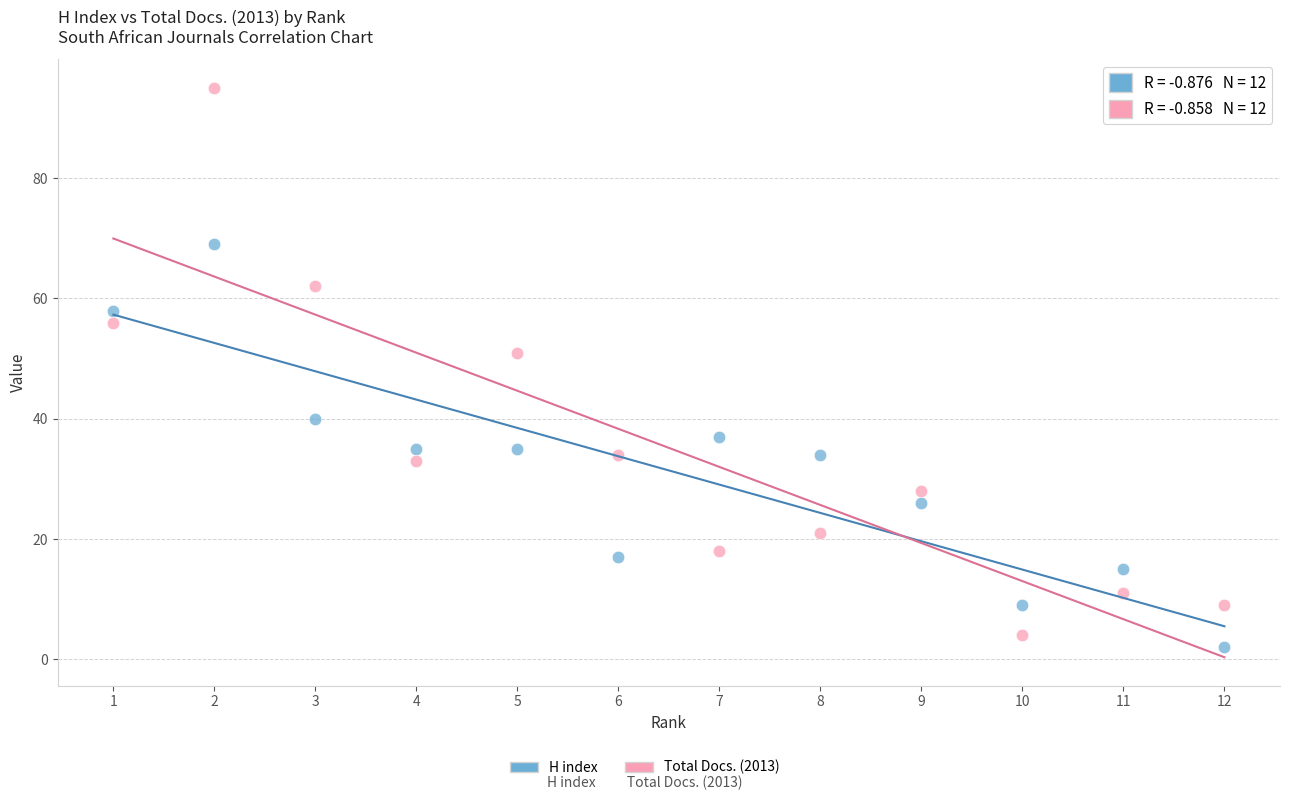

What is the X range (max minus min) for the scatter plot?

11